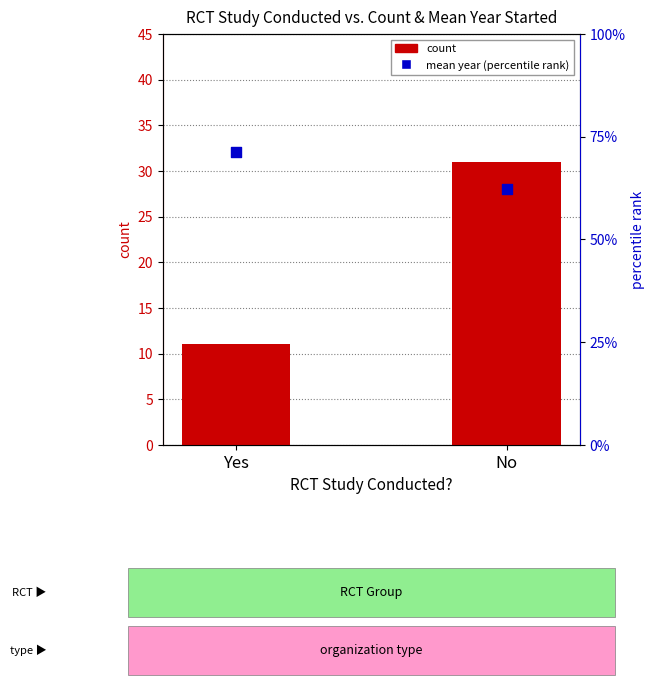

What are all the series names shown in the legend?

count, mean year (percentile)